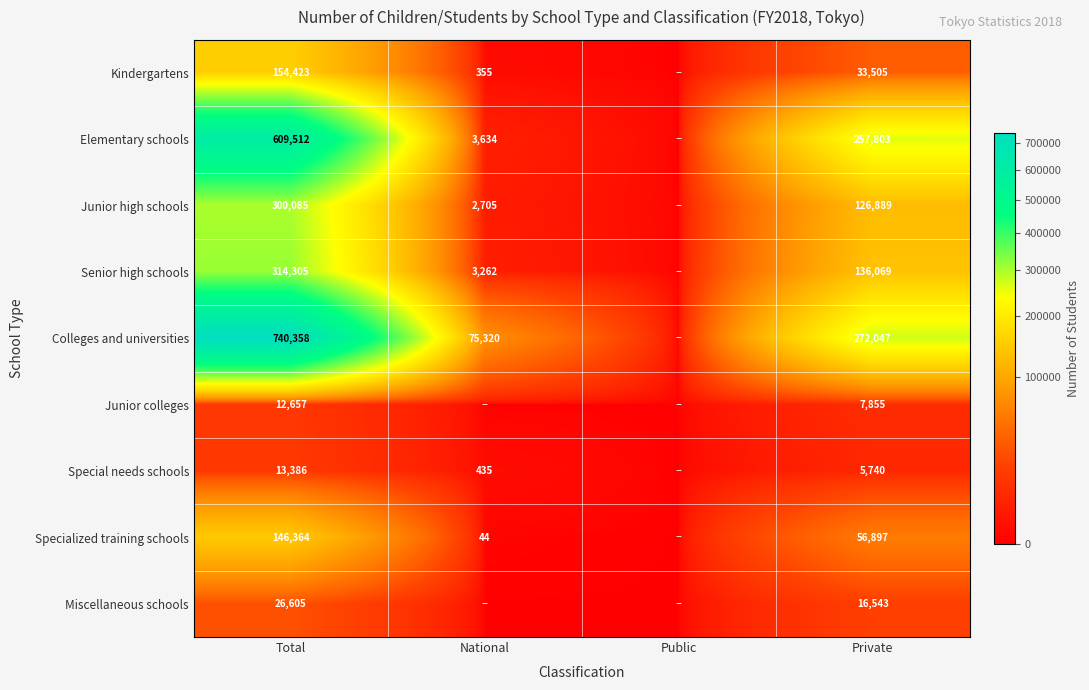

The value of Junior high schools at Private is 126889. True or false?

True